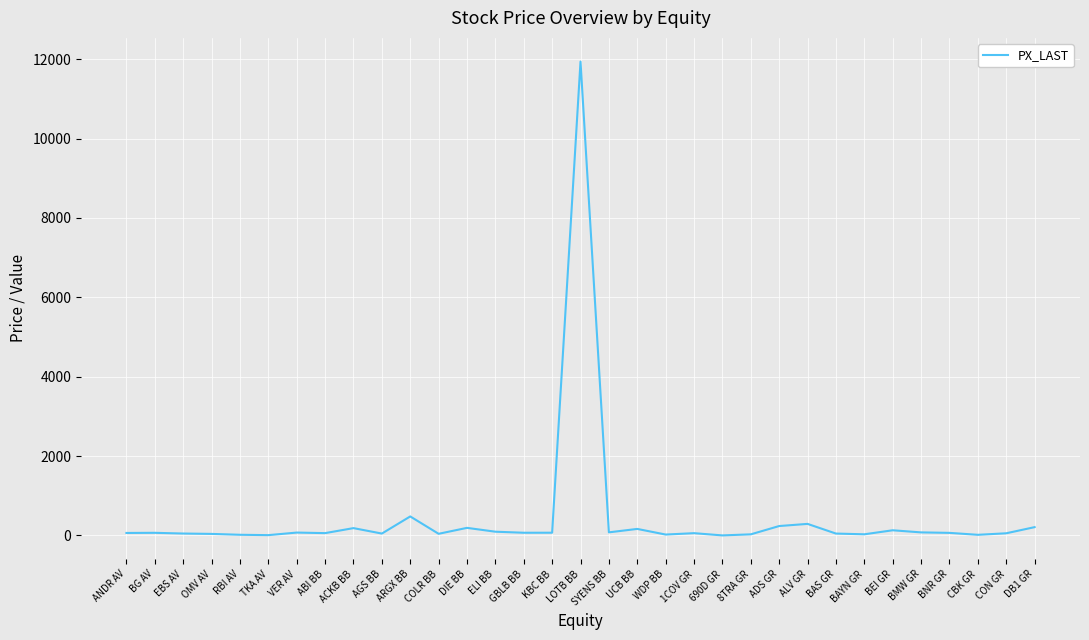

What is the difference between the maximum and minimum values?

11938.1